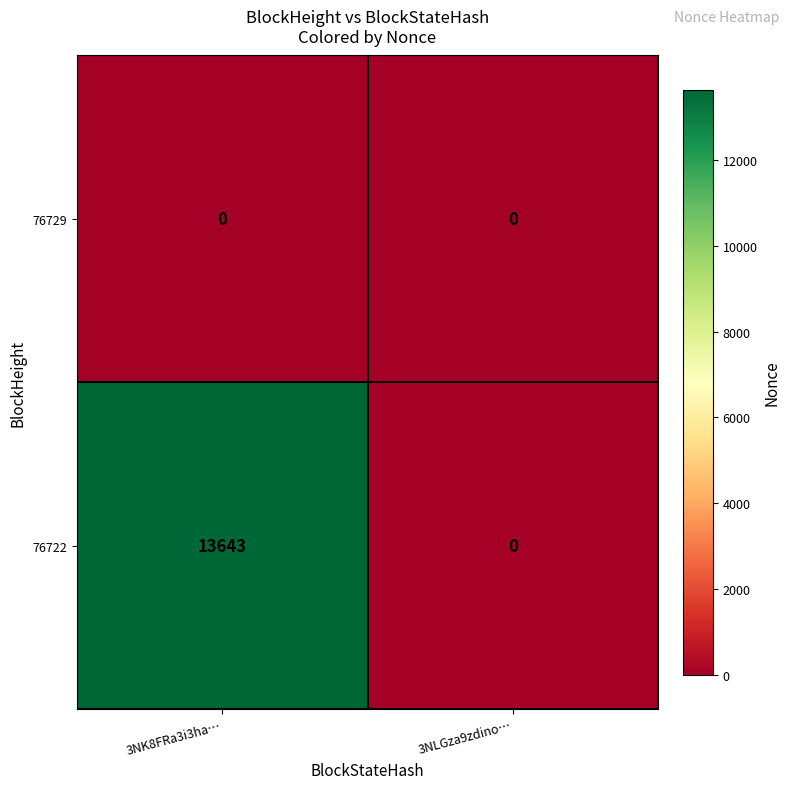

What is the total value across all series at 3NK8FRa3i3ha…?

13643